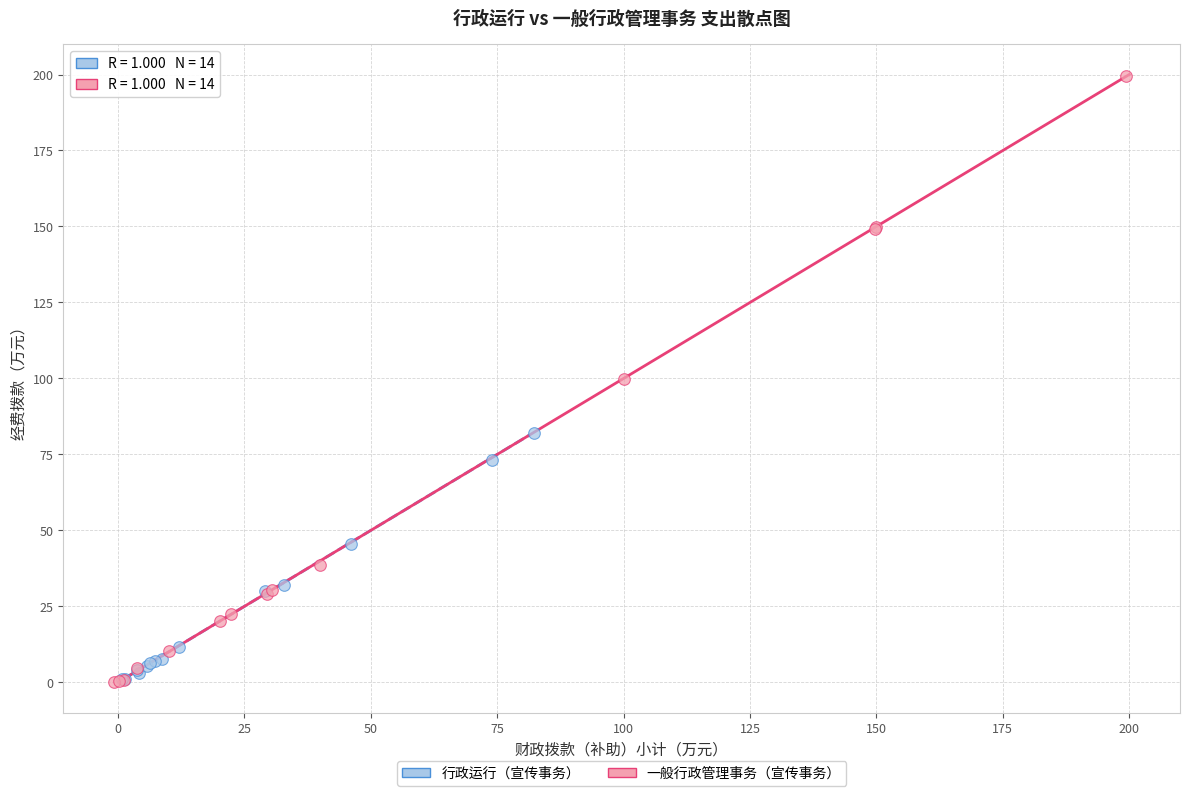

Which series reaches the maximum Y coordinate?

一般行政管理事务（宣传事务）